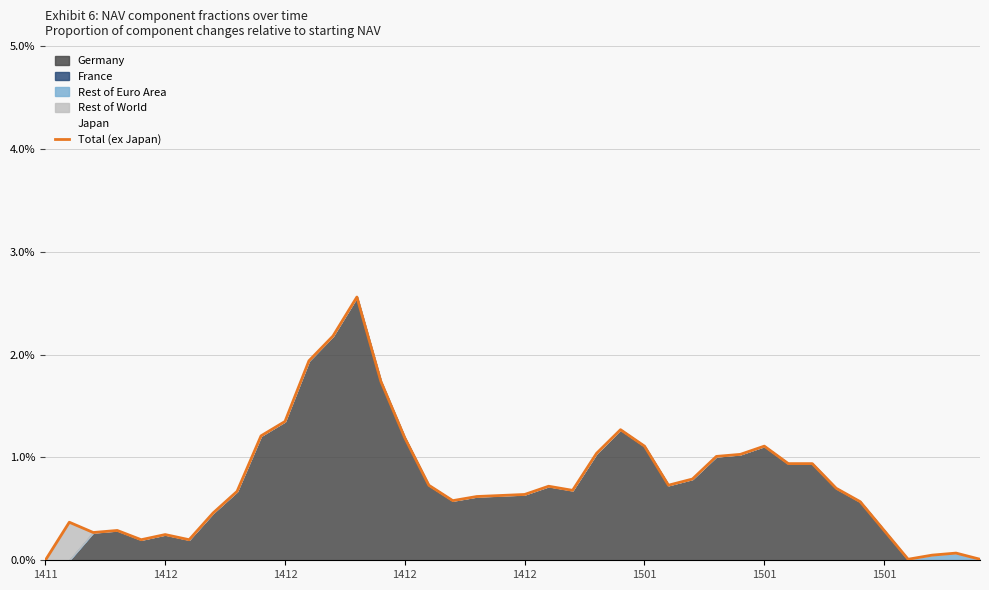

List the labels in order of value, smallest first.

1411, 36, 39, 37, 38, 1412, 1501, 1501, 1412, 1412, 35, 1412, 1501, 34, 17, 18, 19, 20, 8, 22, 33, 21, 16, 26, 27, 31, 32, 28, 29, 23, 25, 30, 15, 9, 24, 10, 14, 11, 12, 13